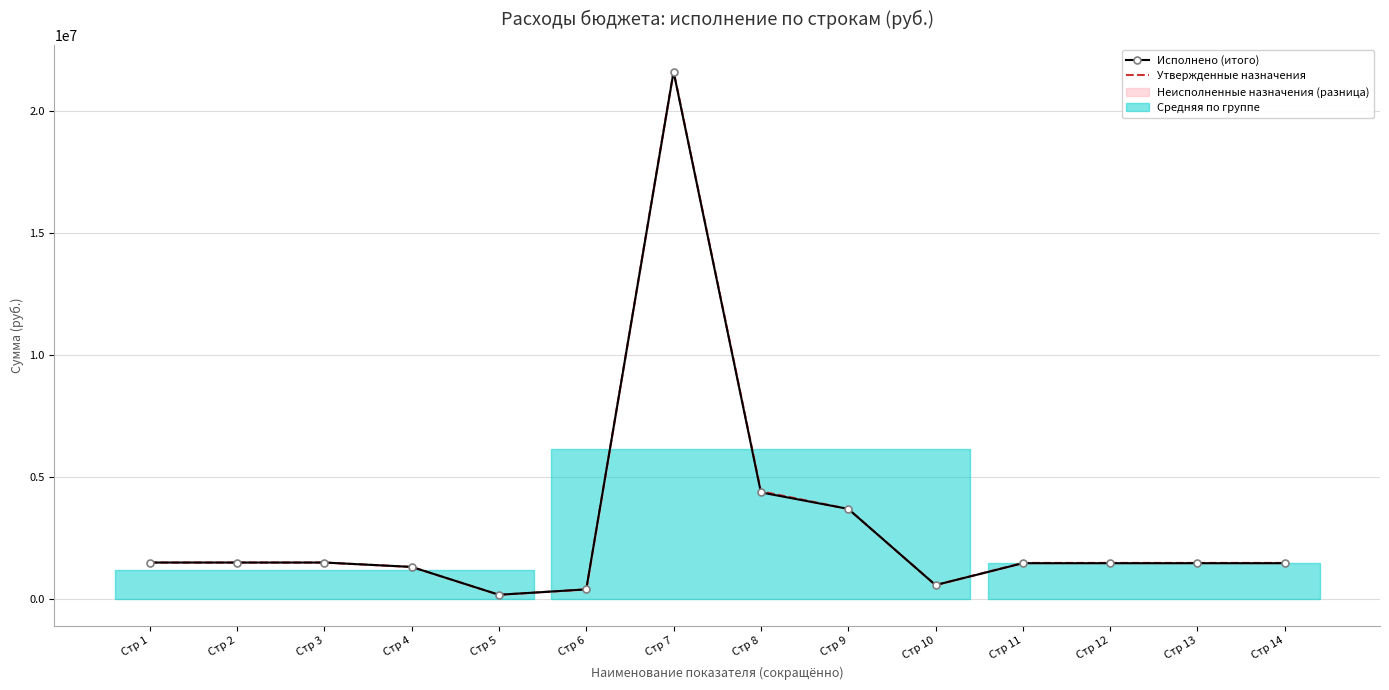

What is the value of the Утвержденные назначения point at the 5th from the left?

179000.0